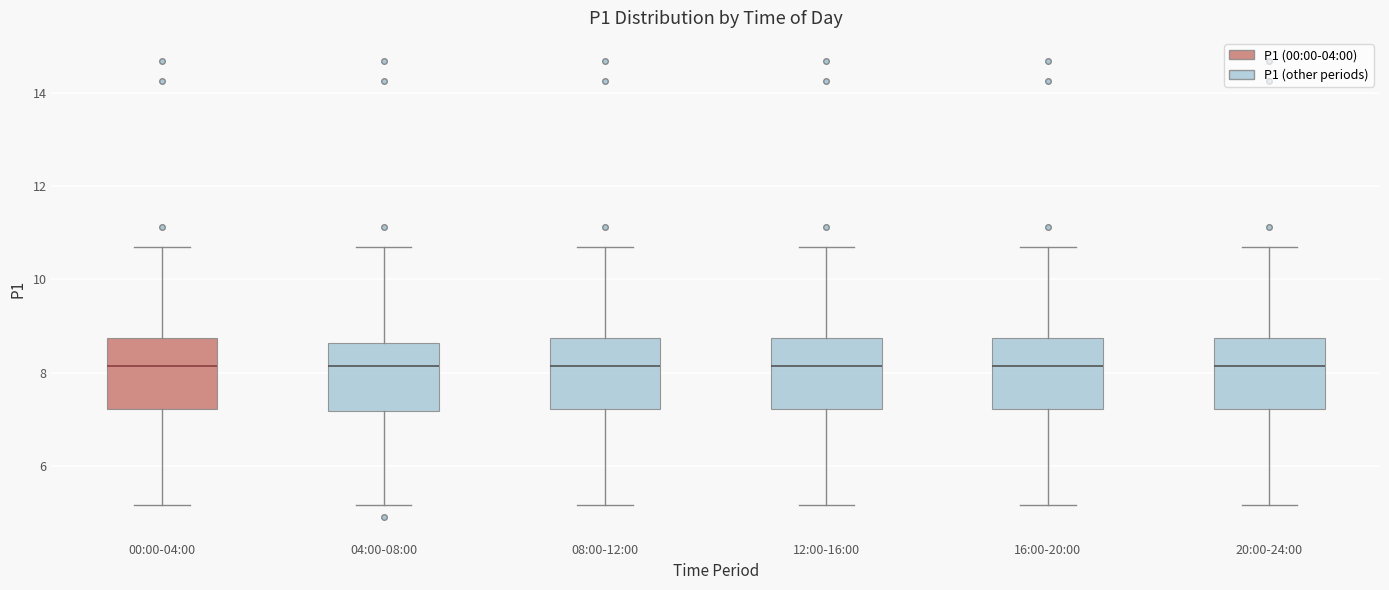

Reading left to right, transcribe this box plot: for each box, give where its median line is, the range the box spans, and where its two whiskers end, as read against the y-axis. The values are not printed on the chart, so give them approximately, as read against the axis.

00:00-04:00: median 8.2, box 7.2 to 8.8, whiskers 5.2 to 10.8
04:00-08:00: median 8.2, box 7.2 to 8.6, whiskers 5.2 to 10.8
08:00-12:00: median 8.2, box 7.2 to 8.8, whiskers 5.2 to 10.8
12:00-16:00: median 8.2, box 7.2 to 8.8, whiskers 5.2 to 10.8
16:00-20:00: median 8.2, box 7.2 to 8.8, whiskers 5.2 to 10.8
20:00-24:00: median 8.2, box 7.2 to 8.8, whiskers 5.2 to 10.8